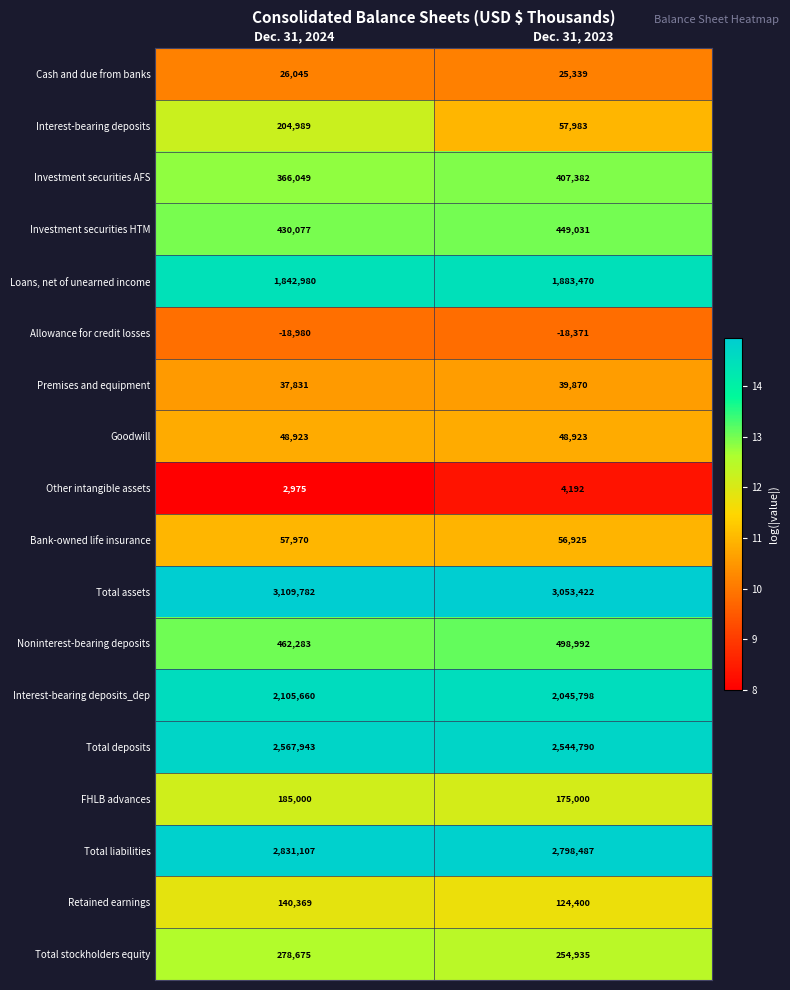

What is the sum of the Other intangible assets values at Dec. 31, 2024 and Dec. 31, 2023?

7167